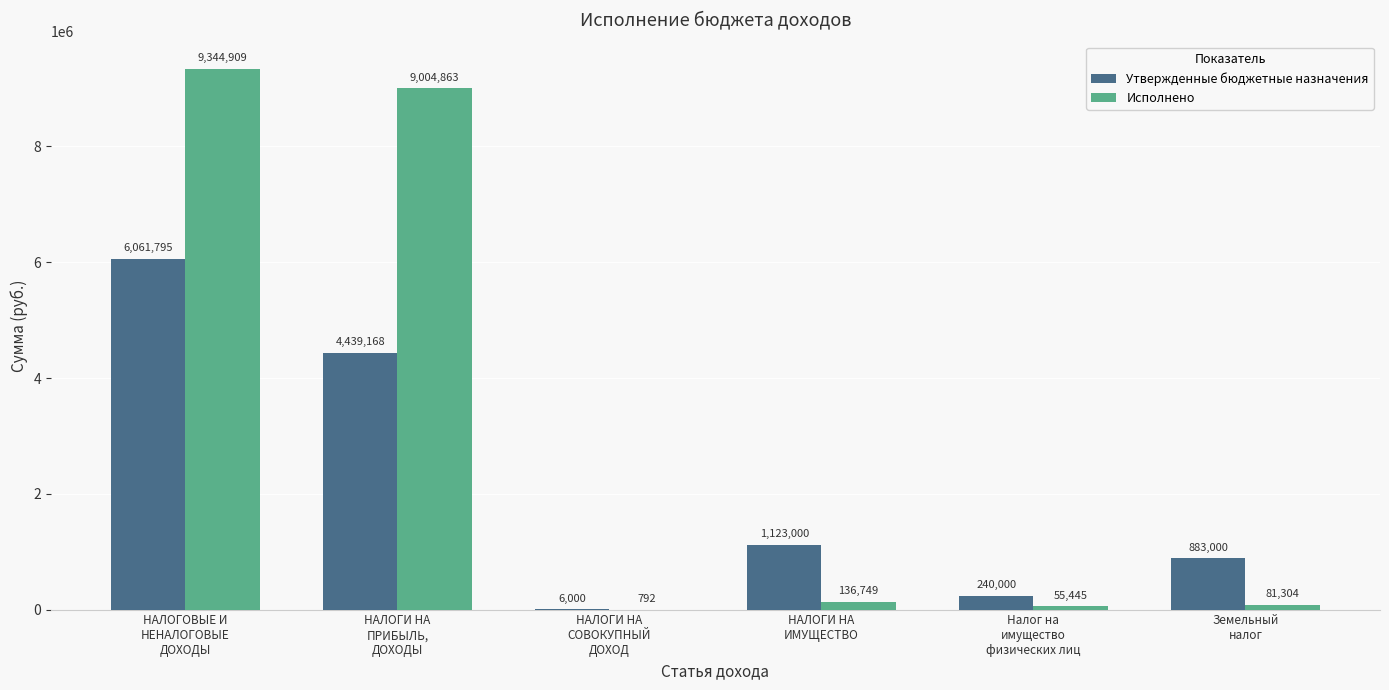

How many data points does each series have?

6